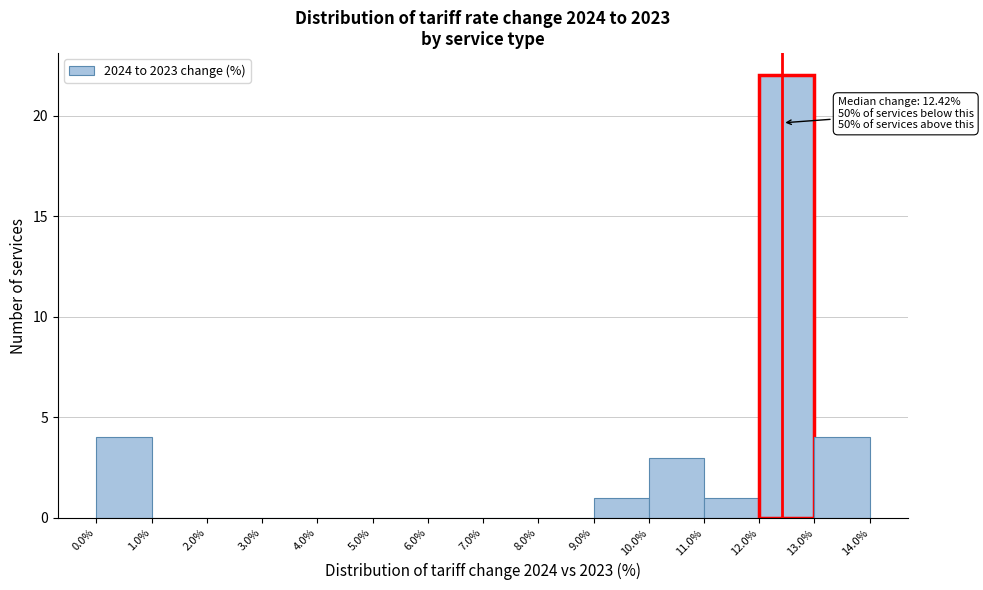

Which range on the x-axis has the tallest bar?

12.0% to 13.0%